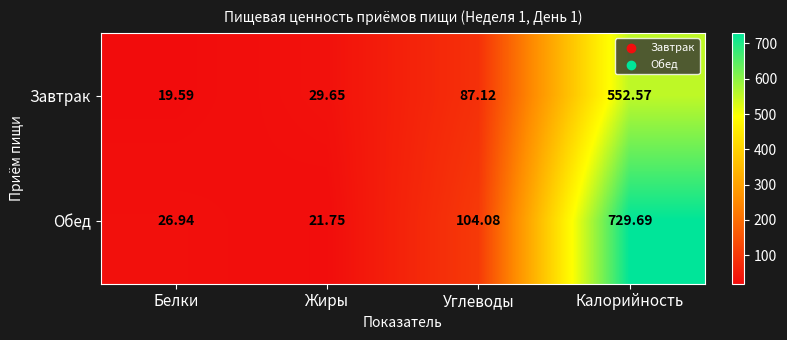

Where is Завтрак nearest to the value 286?

Углеводы